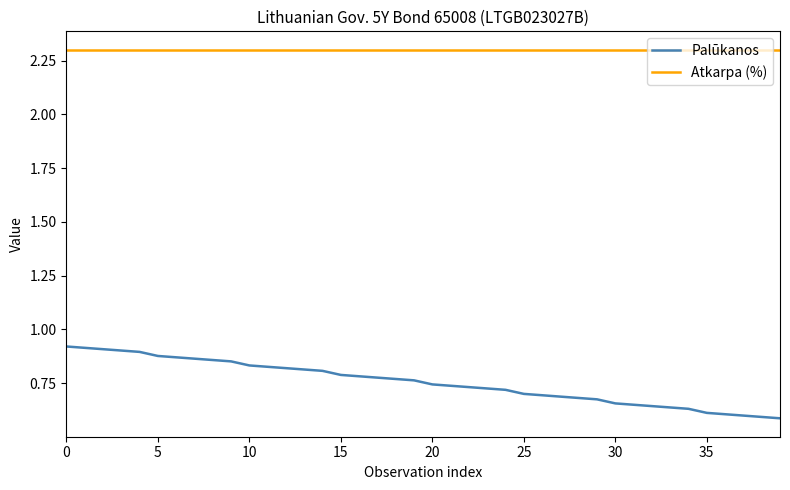

Rank the series by their maximum value, from highest to lowest.

Atkarpa (%), Palūkanos